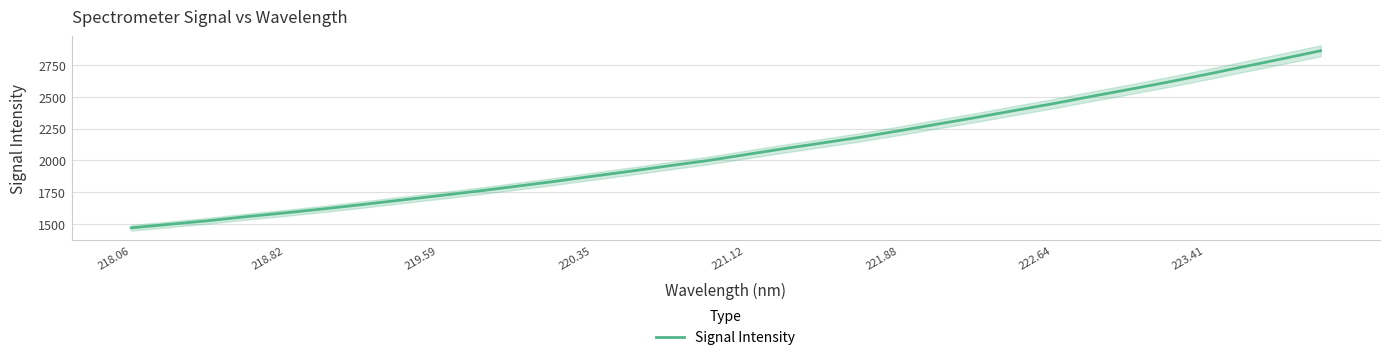

What is the difference between the second highest and second lowest values?

1301.0